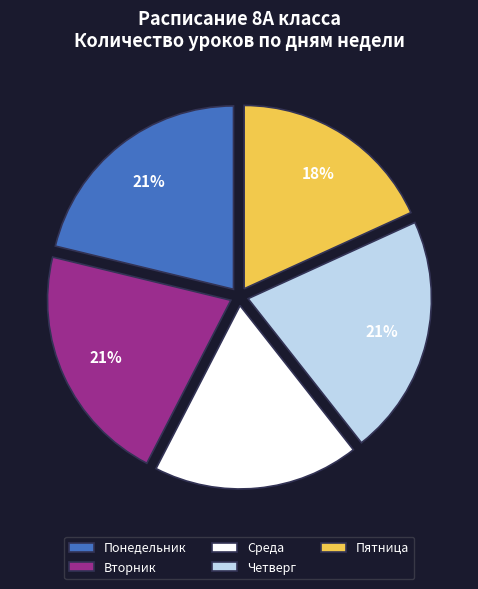

To the nearest percent, what portion does Четверг represent?

21%